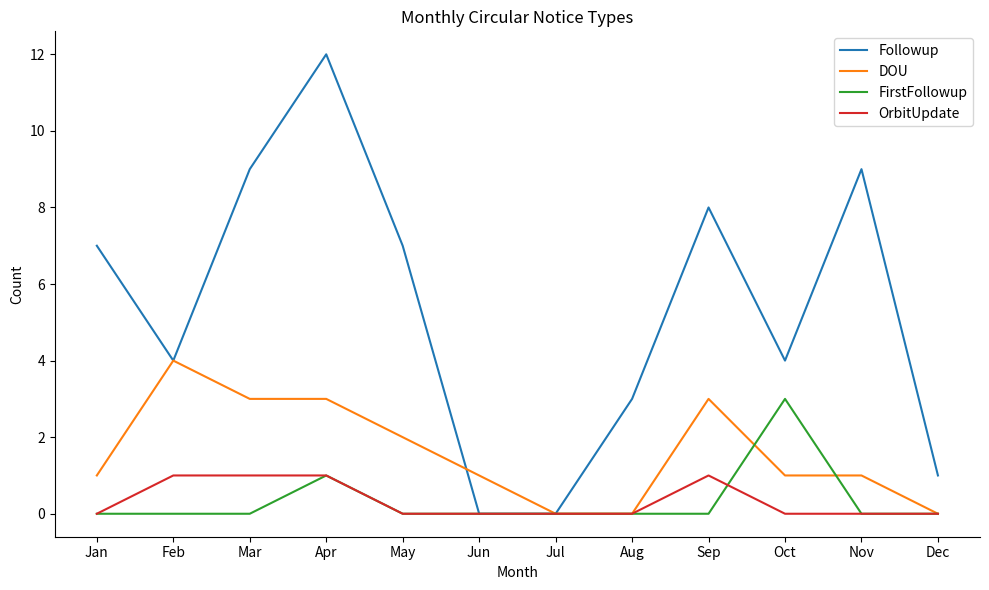

The value of OrbitUpdate at Jun is 1. True or false?

False